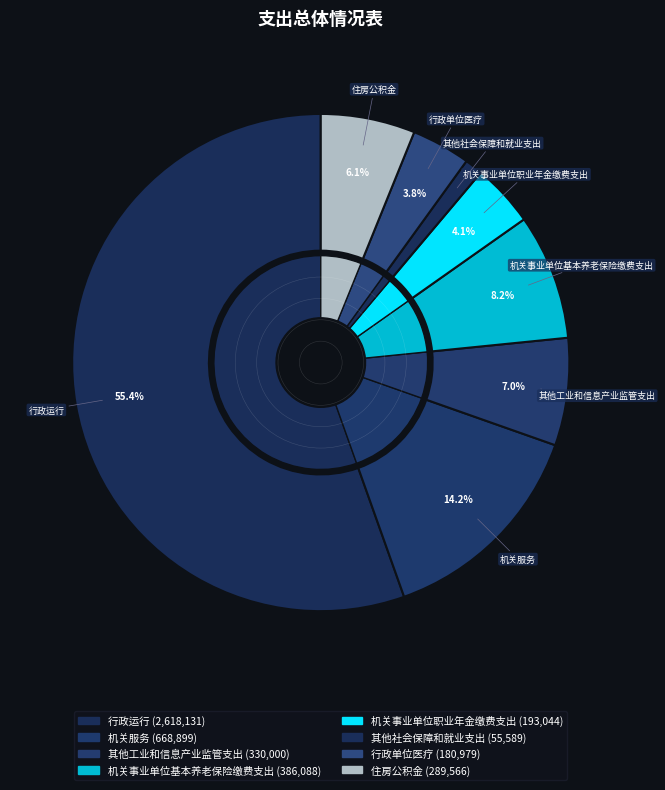

True or false: 机关服务 accounts for 14% of the total.

True